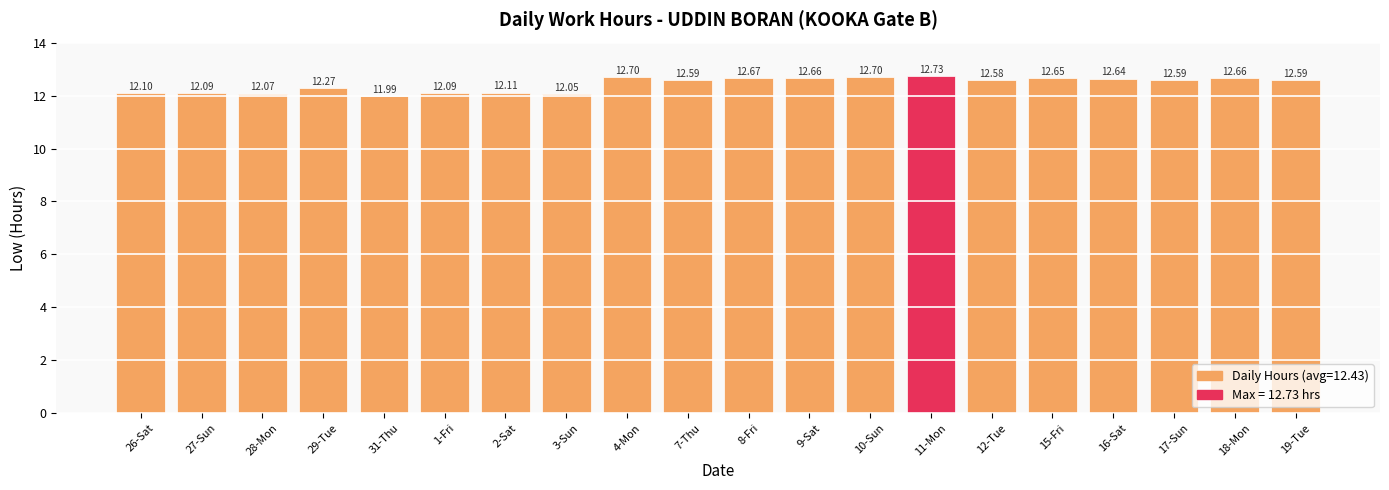

What is the sum of the values at 31-Thu and 16-Sat?

24.6